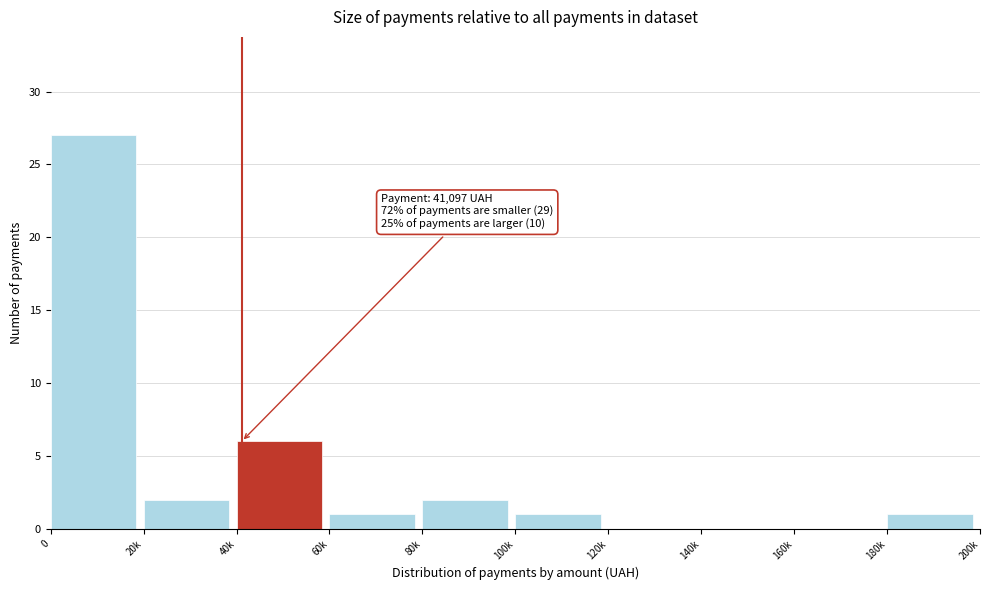

Reading left to right, transcribe all the data shown in this chart.

0=27	20k=2	40k=6	60k=1	80k=2	100k=1	120k=0	140k=0	160k=0	180k=1